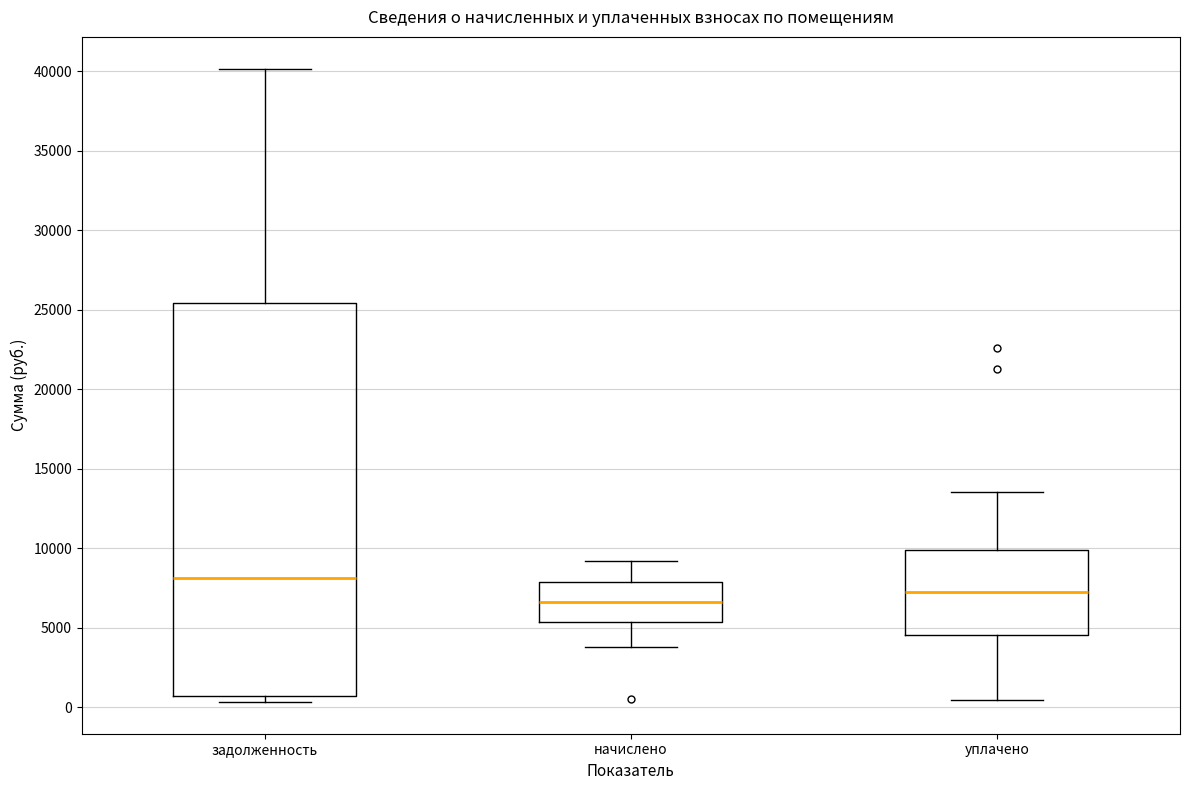

Which box has the lowest median line?

начислено